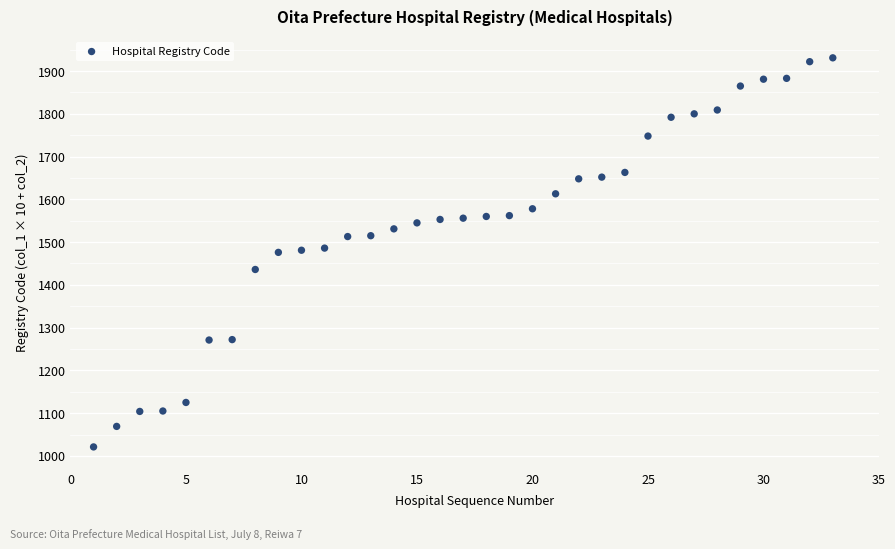

What is the range of X values (max minus min)?

32